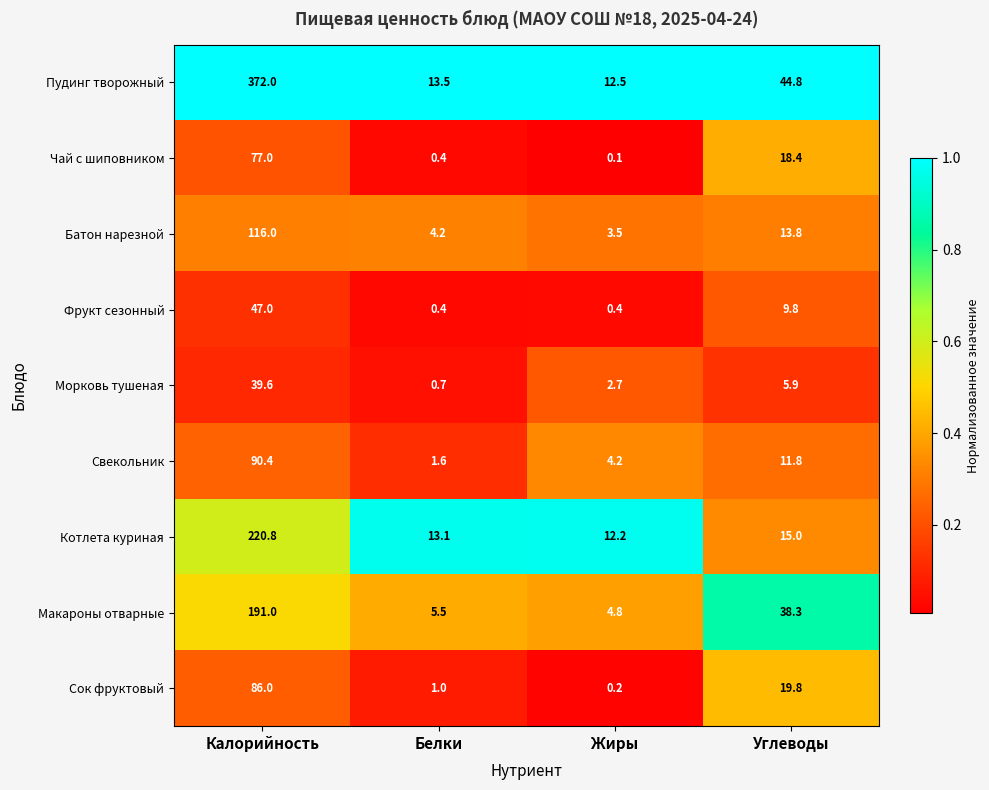

Rank the series at Жиры from lowest to highest value.

Чай с шиповником, Сок фруктовый, Фрукт сезонный, Морковь тушеная, Батон нарезной, Свекольник, Макароны отварные, Котлета куриная, Пудинг творожный